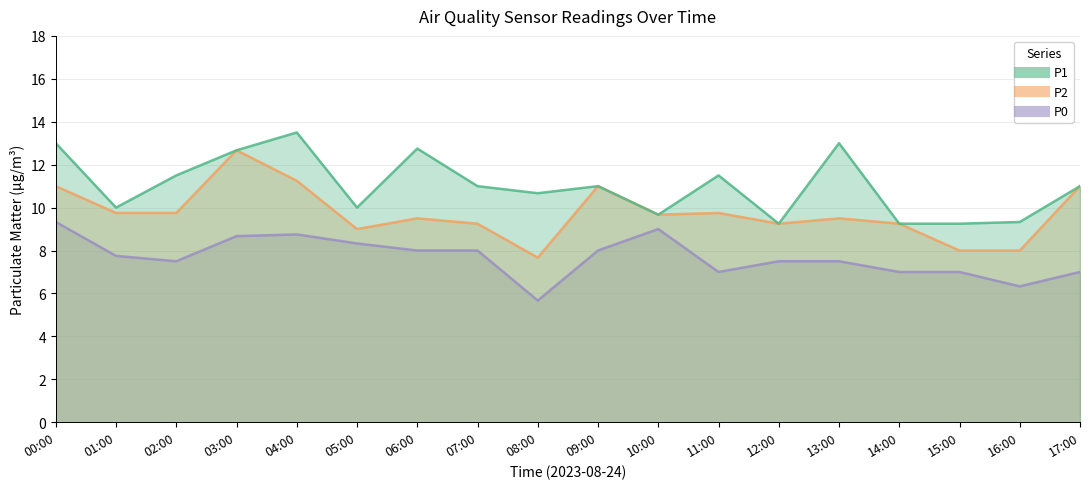

What is the value of the P1 point at the 14th from the left?

13.0